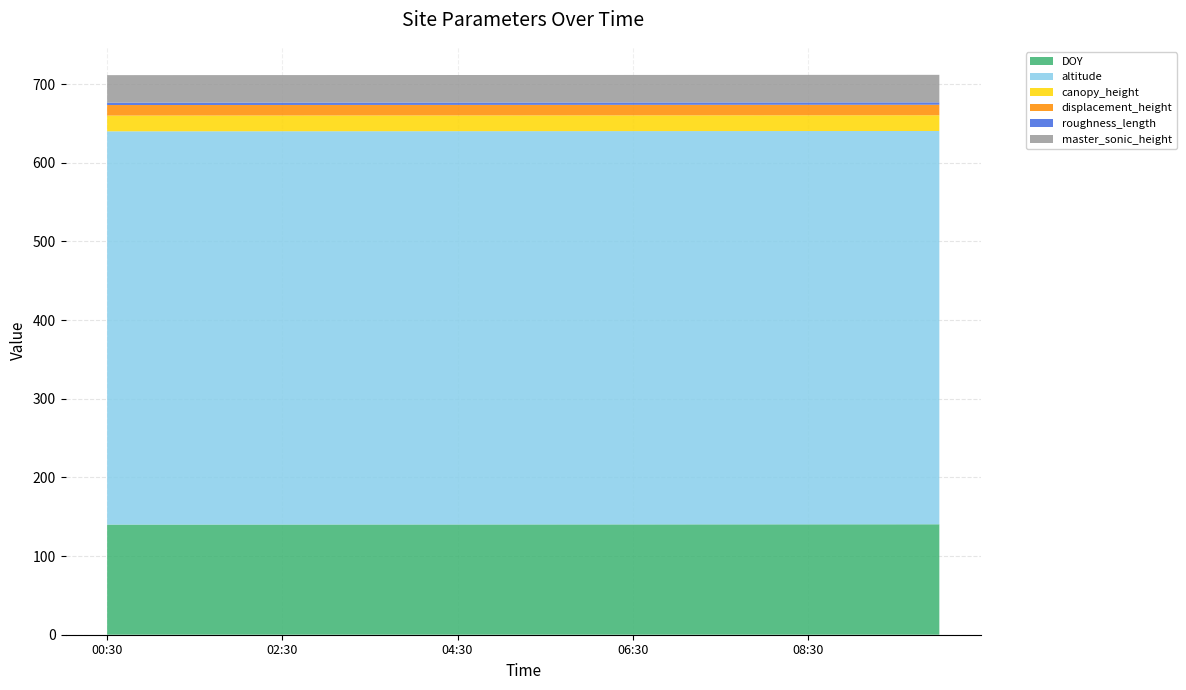

Reading left to right, list all the values displayed in this chart.

DOY: 00:30=140.0	01:00=140.0	01:30=140.1	02:00=140.1	02:30=140.1	03:00=140.1	03:30=140.1	04:00=140.2	04:30=140.2	05:00=140.2	05:30=140.2	06:00=140.2	06:30=140.3	07:00=140.3	07:30=140.3	08:00=140.3	08:30=140.4	09:00=140.4	09:30=140.4	10:00=140.4
altitude: 00:30=500.0	01:00=500.0	01:30=500.0	02:00=500.0	02:30=500.0	03:00=500.0	03:30=500.0	04:00=500.0	04:30=500.0	05:00=500.0	05:30=500.0	06:00=500.0	06:30=500.0	07:00=500.0	07:30=500.0	08:00=500.0	08:30=500.0	09:00=500.0	09:30=500.0	10:00=500.0
canopy_height: 00:30=20.0	01:00=20.0	01:30=20.0	02:00=20.0	02:30=20.0	03:00=20.0	03:30=20.0	04:00=20.0	04:30=20.0	05:00=20.0	05:30=20.0	06:00=20.0	06:30=20.0	07:00=20.0	07:30=20.0	08:00=20.0	08:30=20.0	09:00=20.0	09:30=20.0	10:00=20.0
displacement_height: 00:30=13.4	01:00=13.4	01:30=13.4	02:00=13.4	02:30=13.4	03:00=13.4	03:30=13.4	04:00=13.4	04:30=13.4	05:00=13.4	05:30=13.4	06:00=13.4	06:30=13.4	07:00=13.4	07:30=13.4	08:00=13.4	08:30=13.4	09:00=13.4	09:30=13.4	10:00=13.4
roughness_length: 00:30=3.0	01:00=3.0	01:30=3.0	02:00=3.0	02:30=3.0	03:00=3.0	03:30=3.0	04:00=3.0	04:30=3.0	05:00=3.0	05:30=3.0	06:00=3.0	06:30=3.0	07:00=3.0	07:30=3.0	08:00=3.0	08:30=3.0	09:00=3.0	09:30=3.0	10:00=3.0
master_sonic_height: 00:30=35.0	01:00=35.0	01:30=35.0	02:00=35.0	02:30=35.0	03:00=35.0	03:30=35.0	04:00=35.0	04:30=35.0	05:00=35.0	05:30=35.0	06:00=35.0	06:30=35.0	07:00=35.0	07:30=35.0	08:00=35.0	08:30=35.0	09:00=35.0	09:30=35.0	10:00=35.0